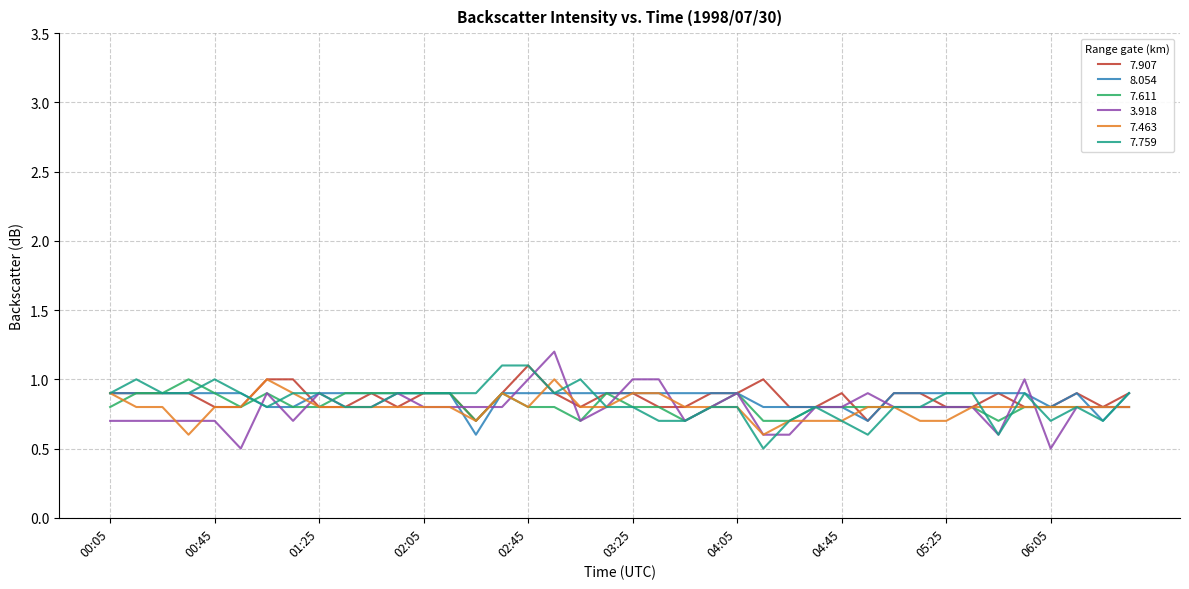

What is the minimum value shown in the chart?

0.5